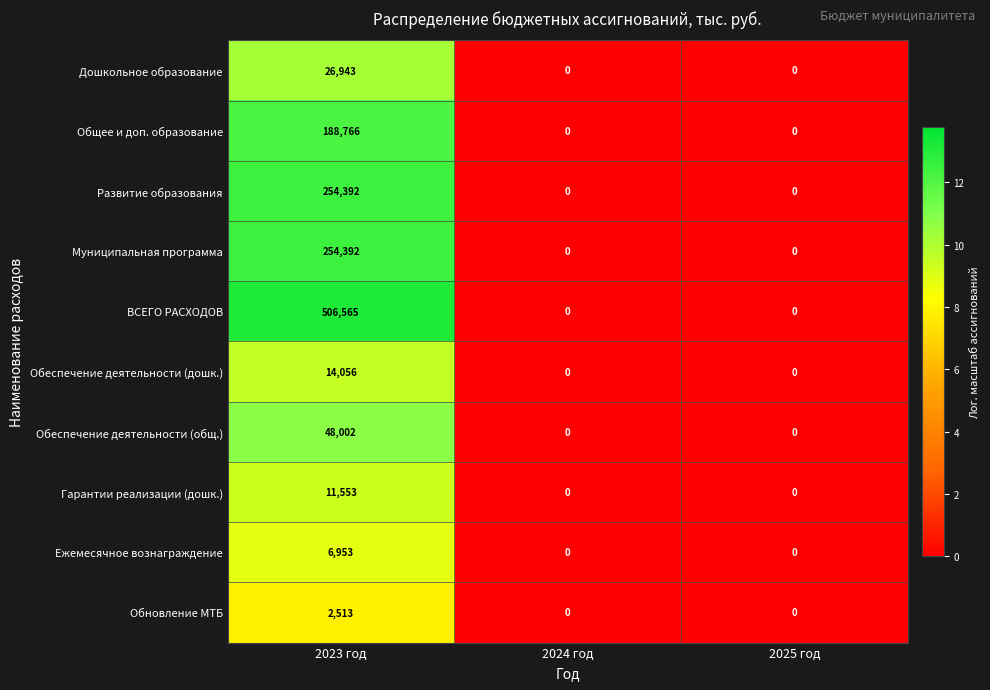

Which series changed the most between 2023 год and 2025 год?

ВСЕГО РАСХОДОВ